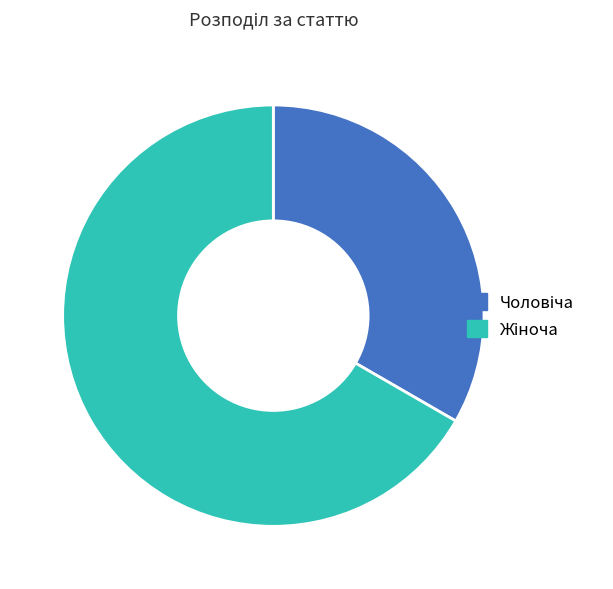

Is there a majority slice in this chart?

Yes